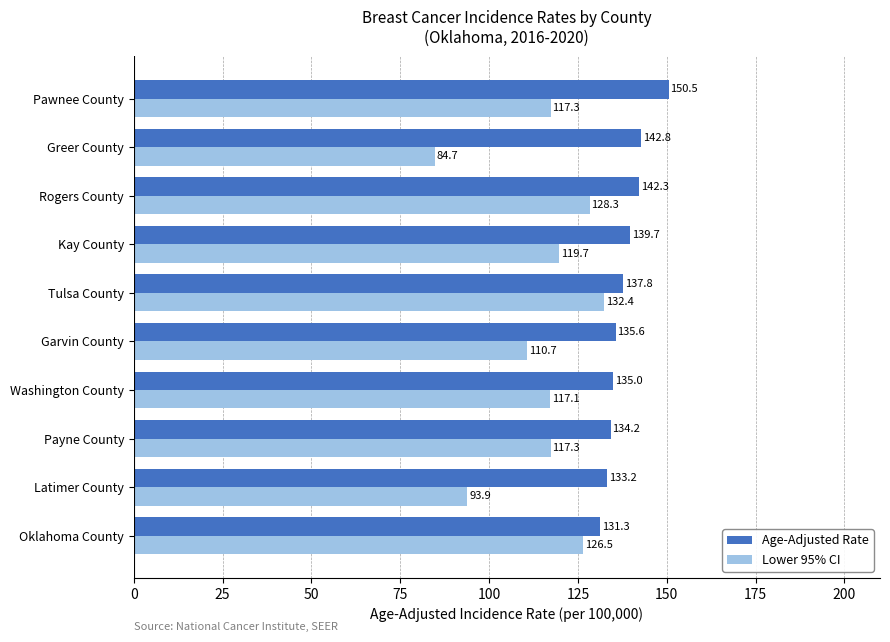

What is the sum of all Age-Adjusted Rate values?

1382.4